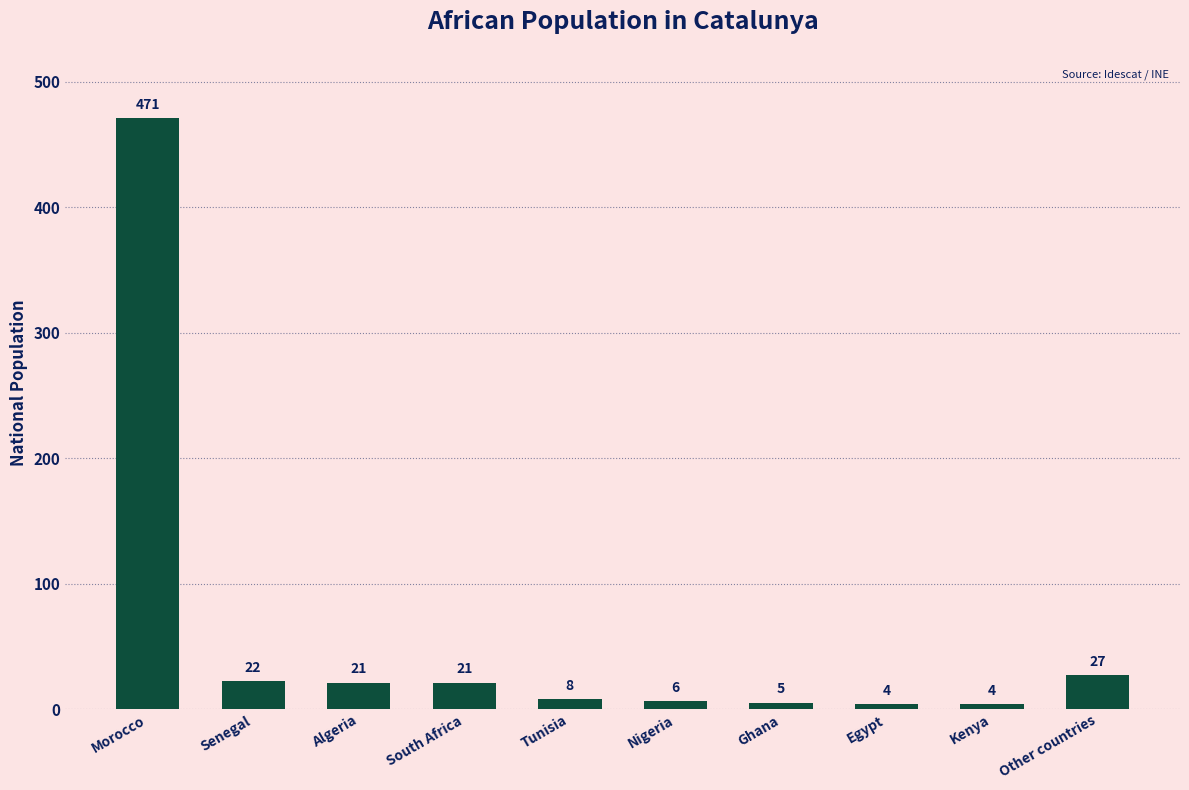

Reading left to right, extract all data points from this chart.

471	22	21	21	8	6	5	4	4	27